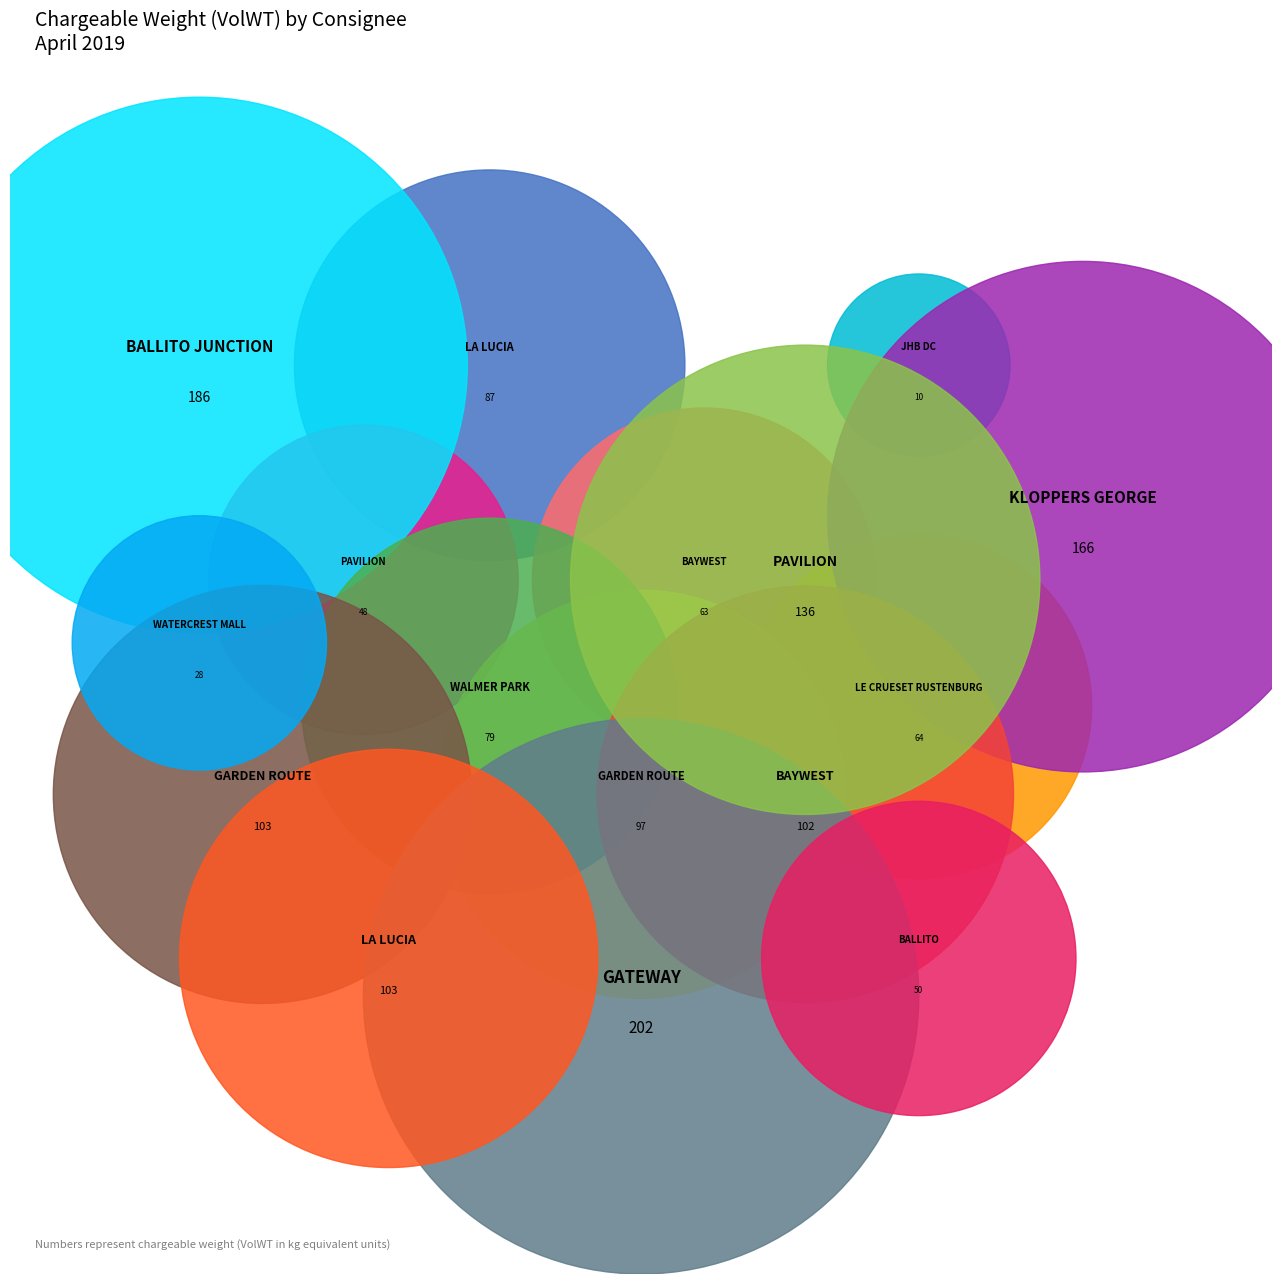

Combined, do LE CREUSET JHB DC and LE CREUSET BALLITO (2) account for over 50%?

No